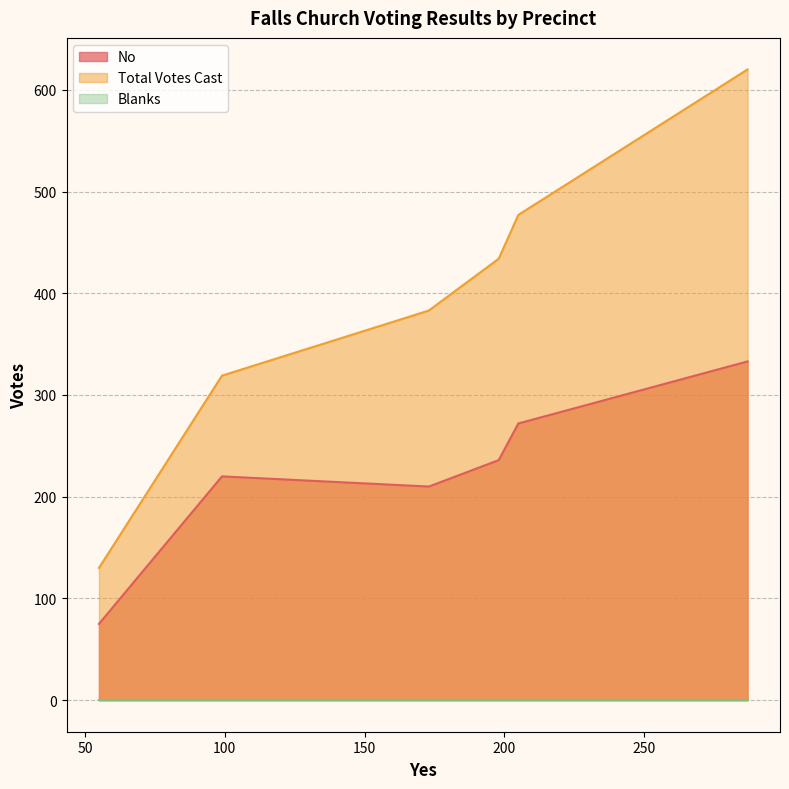

True or false: Total Votes Cast has more than 0 interior local peaks.

False